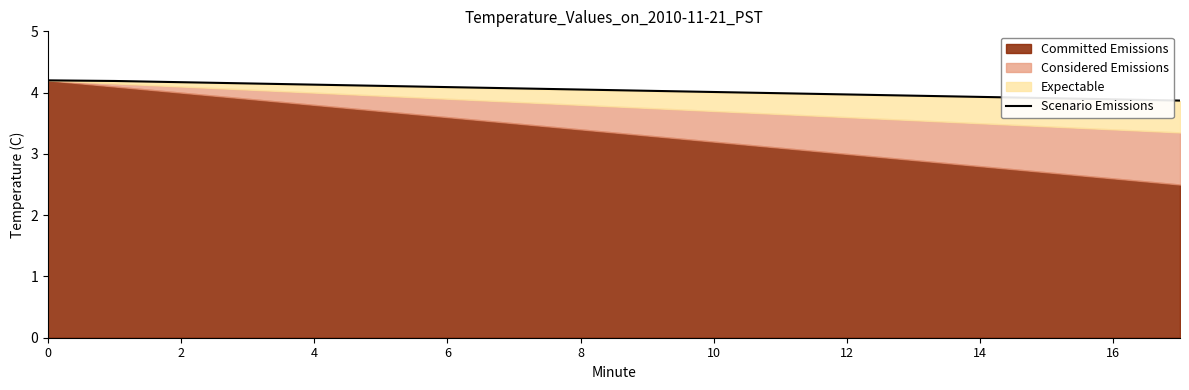

Does the chart display data point markers on the line(s)?

No